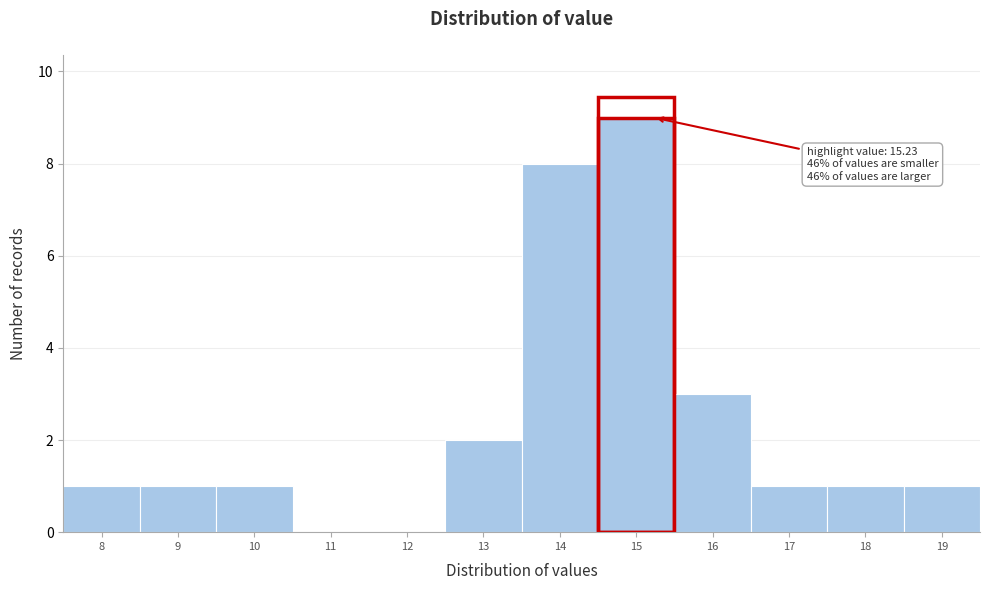

Reading right to left, list all the values displayed in this chart.

19=1	18=1	17=1	16=3	15=9	14=8	13=2	12=0	11=0	10=1	9=1	8=1